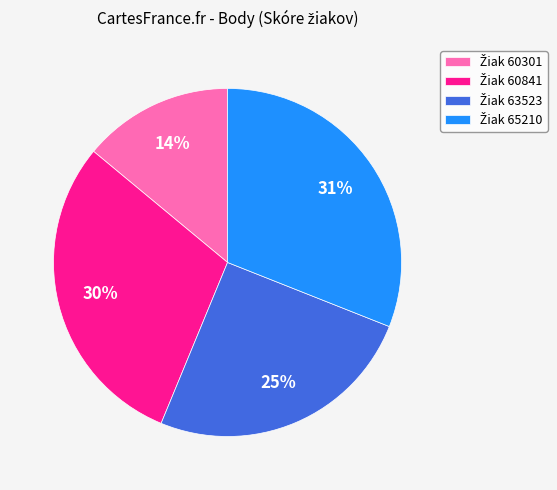

Is there a majority slice in this chart?

No